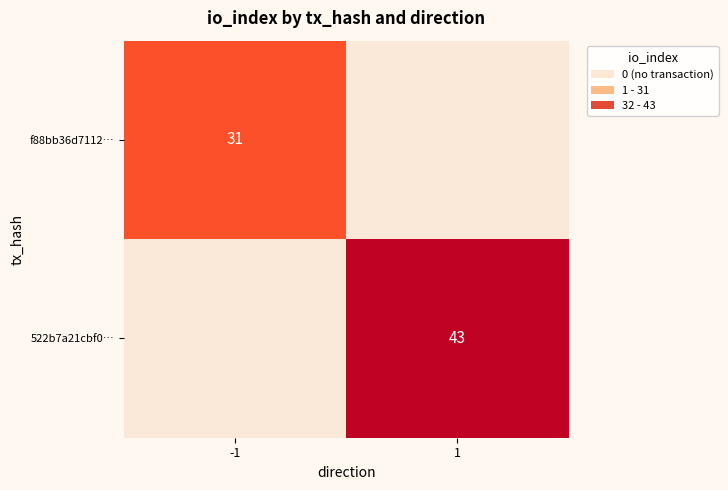

How many series are shown in this chart?

2